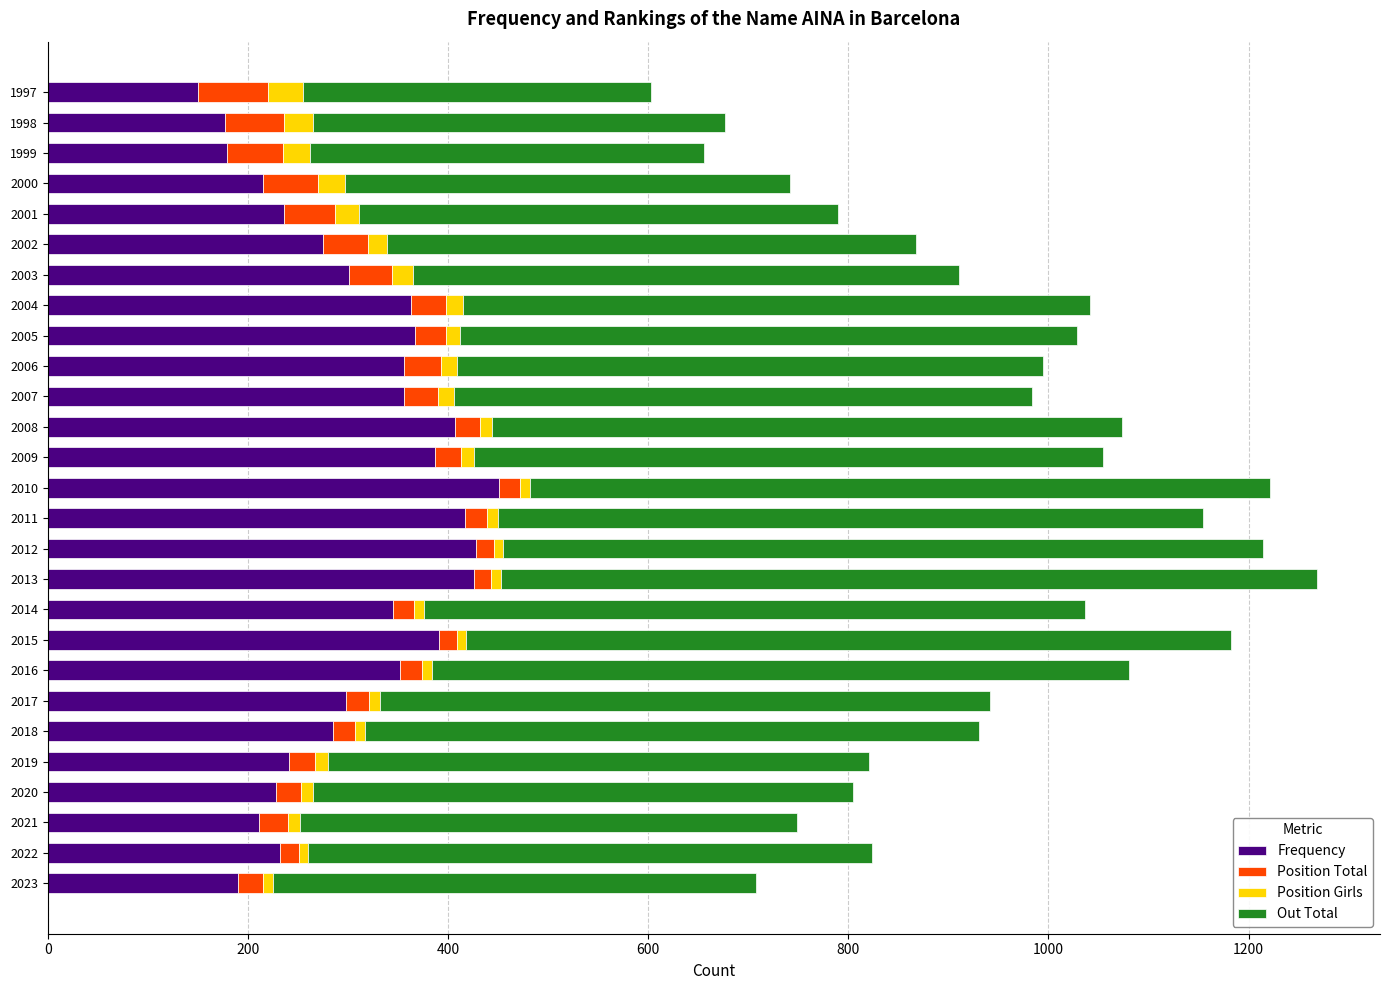

What is the minimum value for Frequency?

150